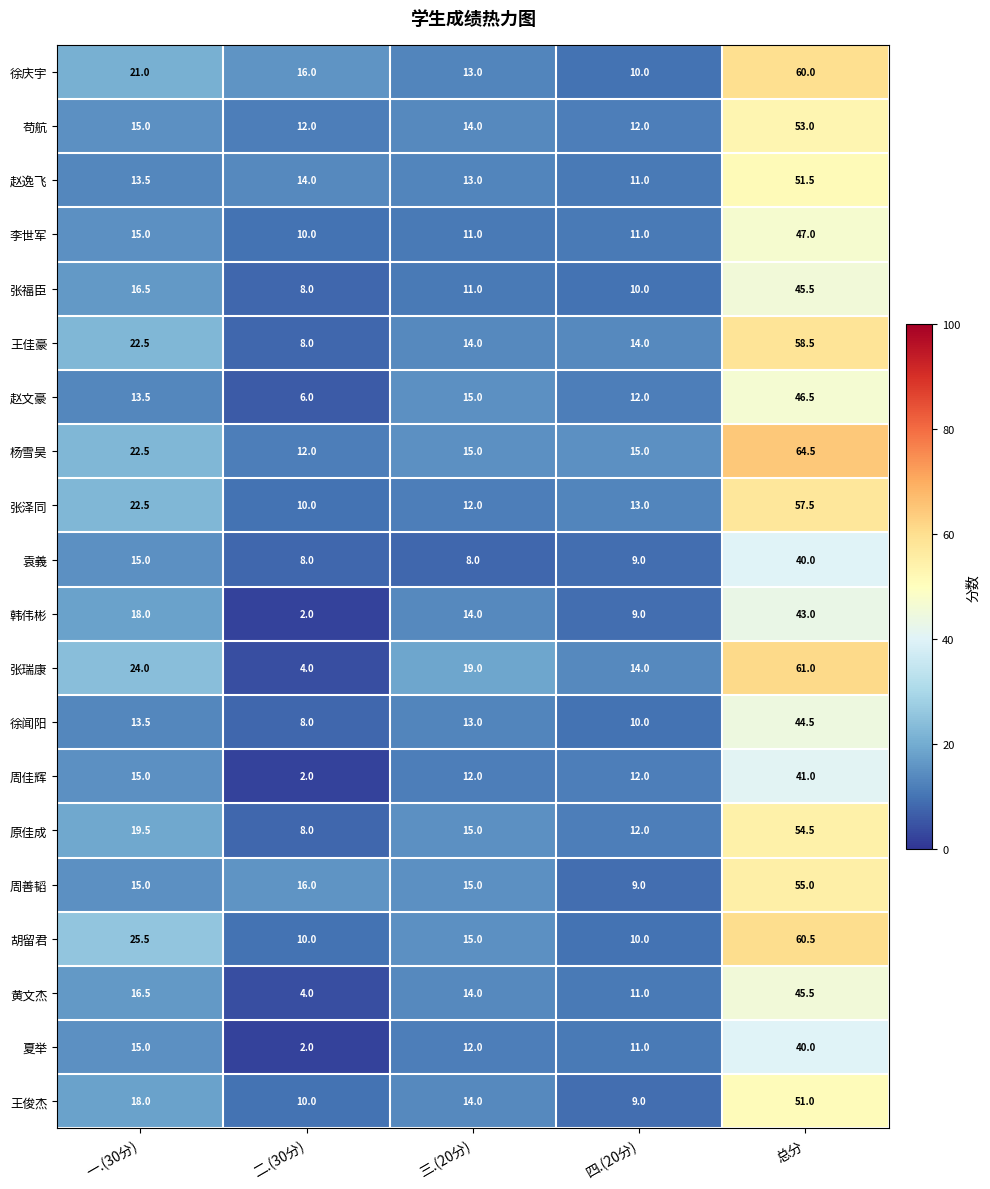

Which series has the largest range (max minus min)?

张瑞康